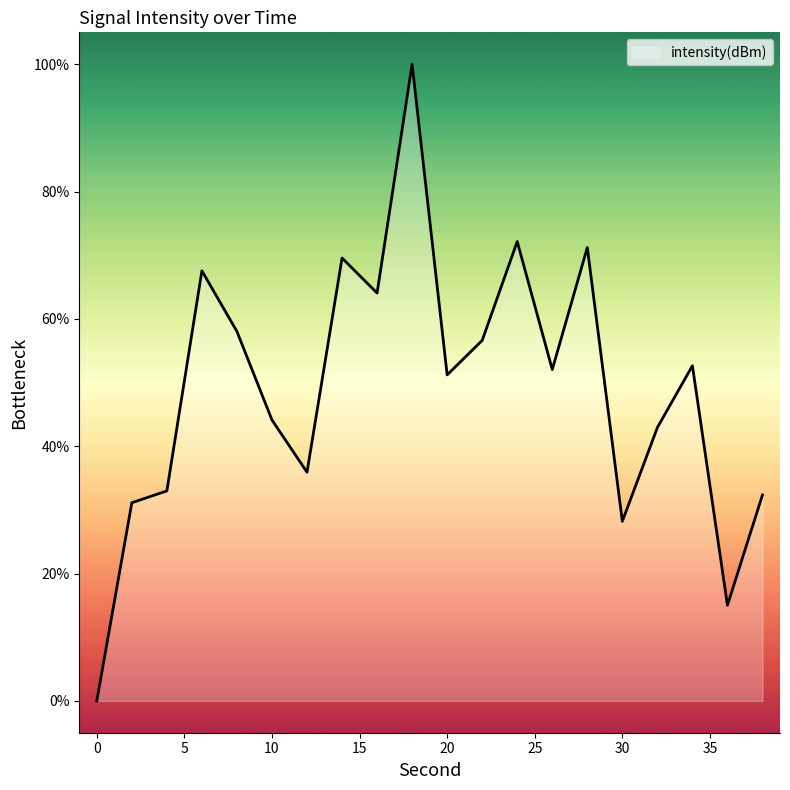

What is the greatest value displayed?

100.0